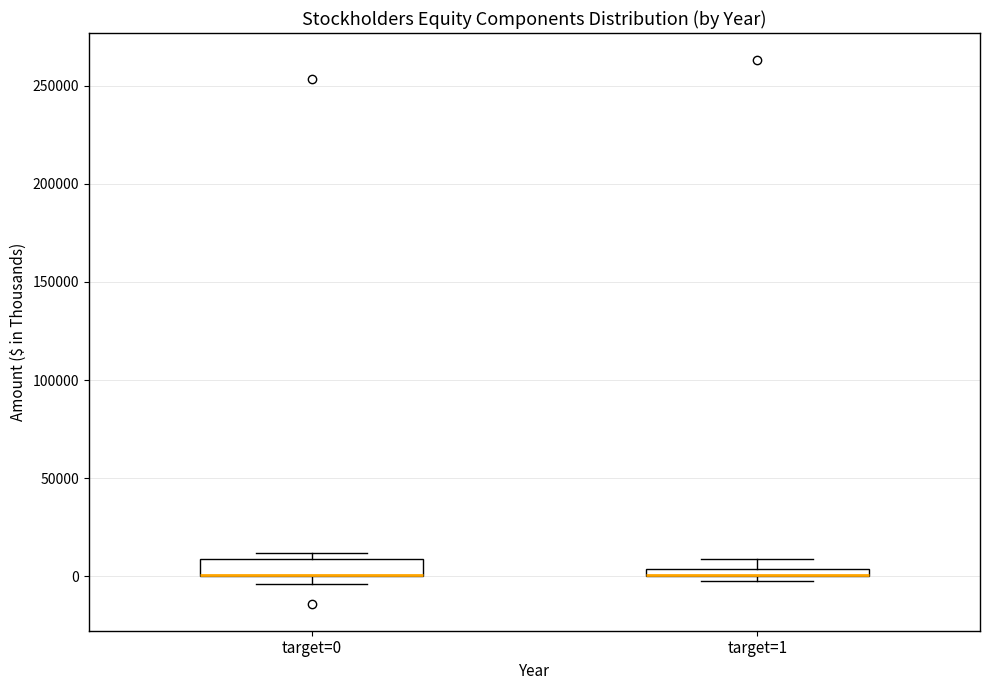

Which box is the tallest, from its lower edge to its upper edge?

target=0